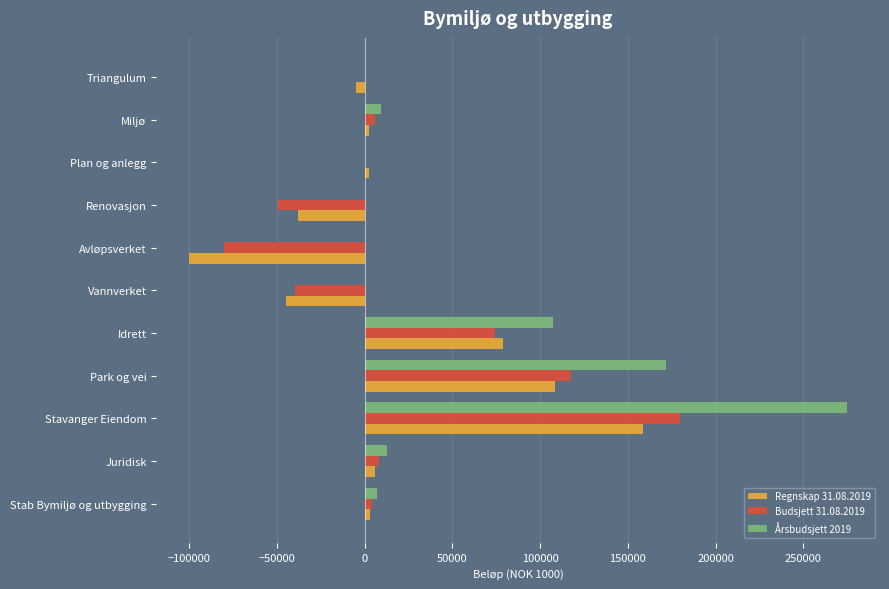

The value of Regnskap 31.08.2019 at Renovasjon is -38098.3. True or false?

True